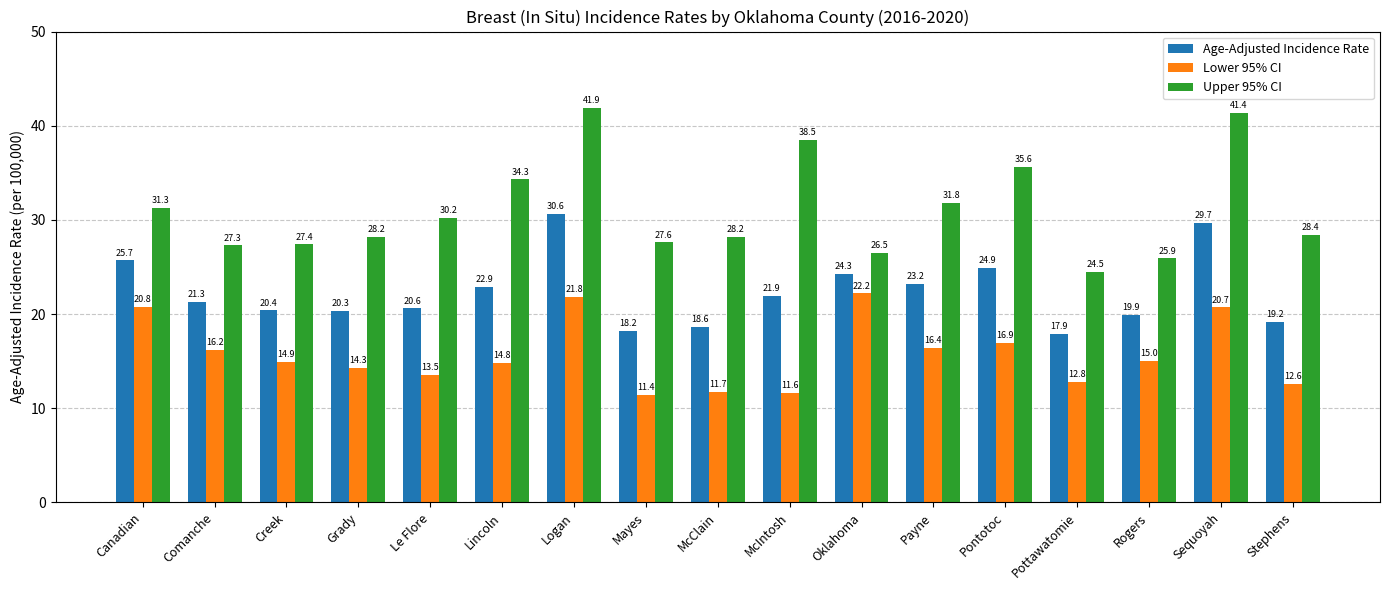

What is the sum of all Age-Adjusted Incidence Rate values?

379.6